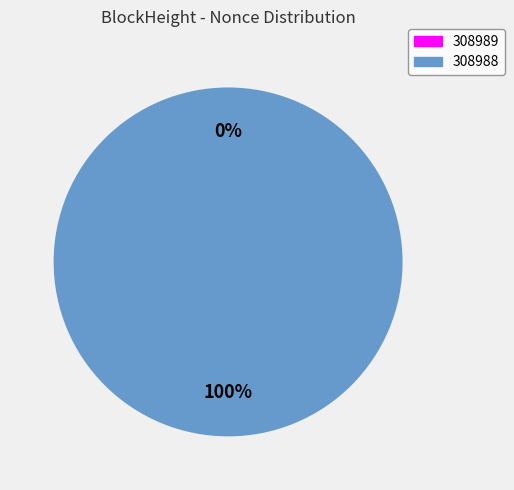

Which slice is the largest?

308988